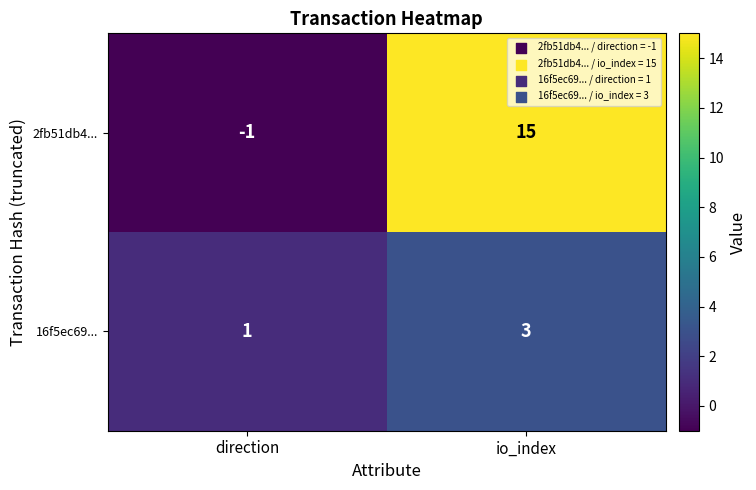

At how many categories does at least one series exceed 5?

1